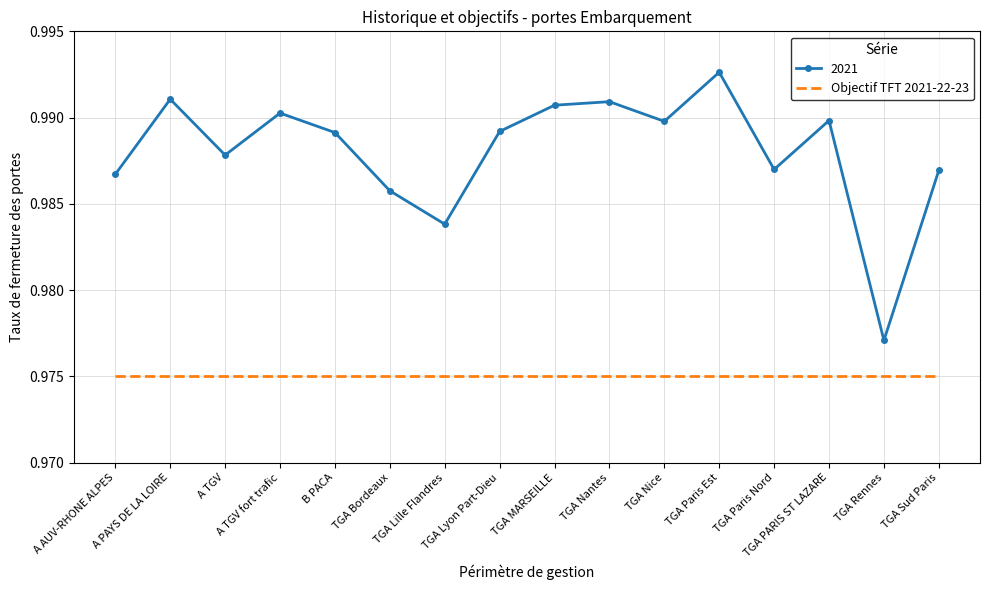

Which label corresponds to the largest value in the chart?

TGA Paris Est